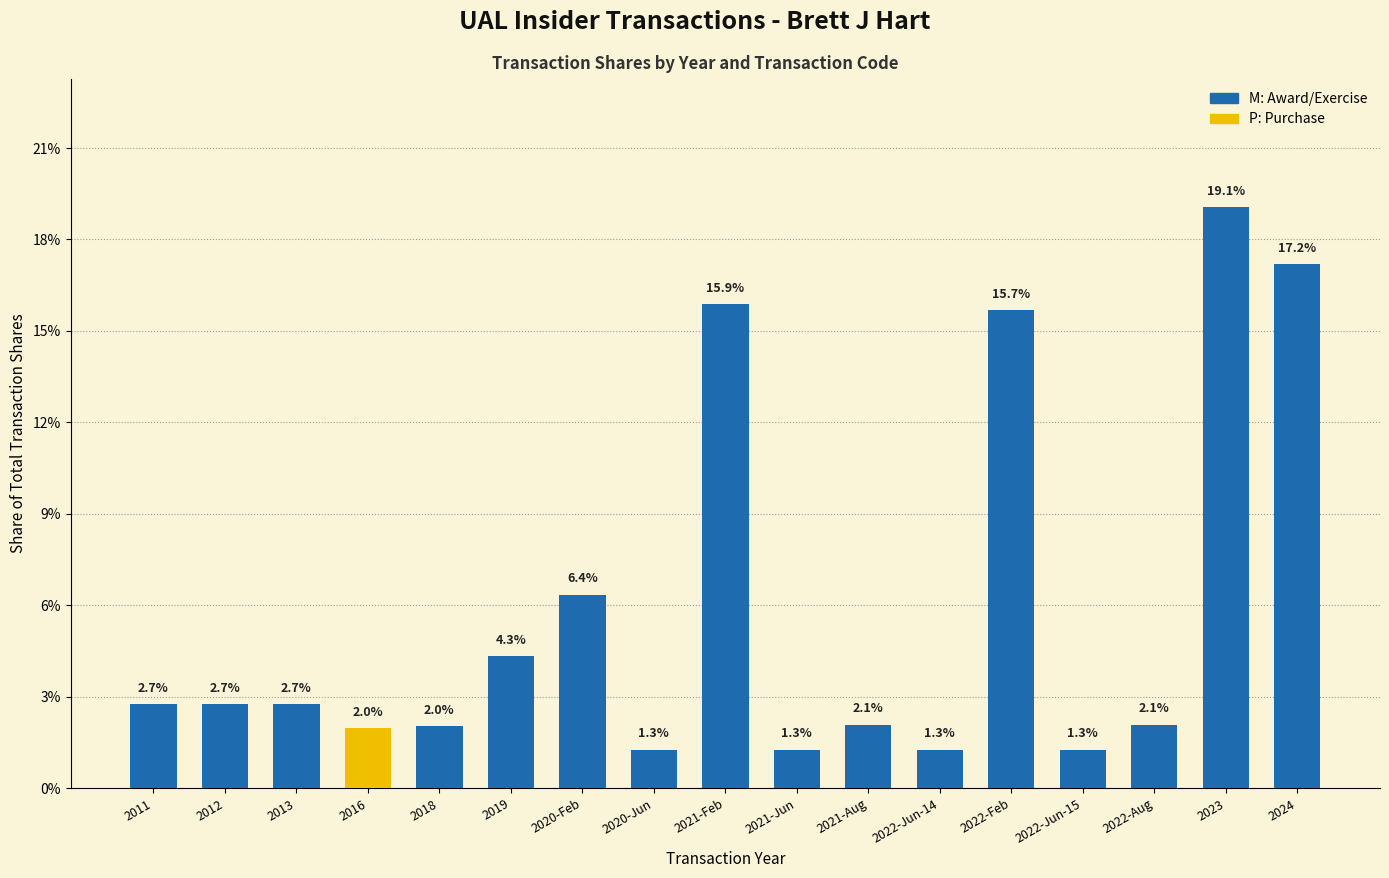

What is the difference between the maximum and second lowest values?

17.8